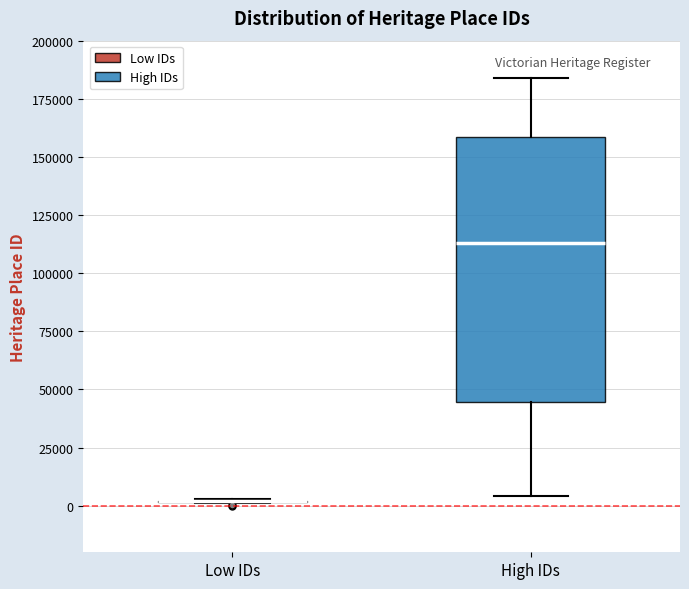

Where does the lower whisker of the box for High IDs end on the y-axis? The values are not printed on the chart, so give them approximately, as read against the axis.

5000